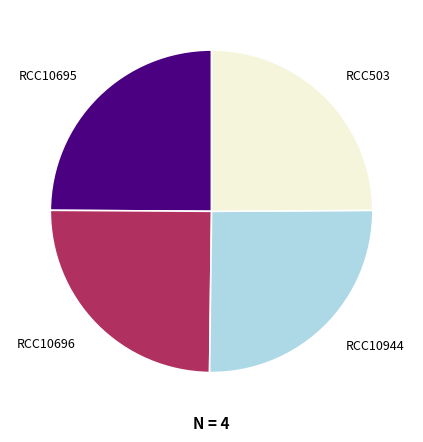

Does RCC10695 account for over 50% of the chart?

No